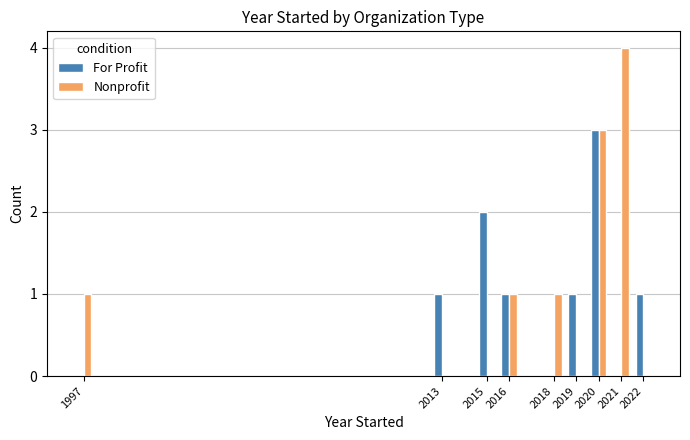

Which series has the widest spread of values?

Nonprofit